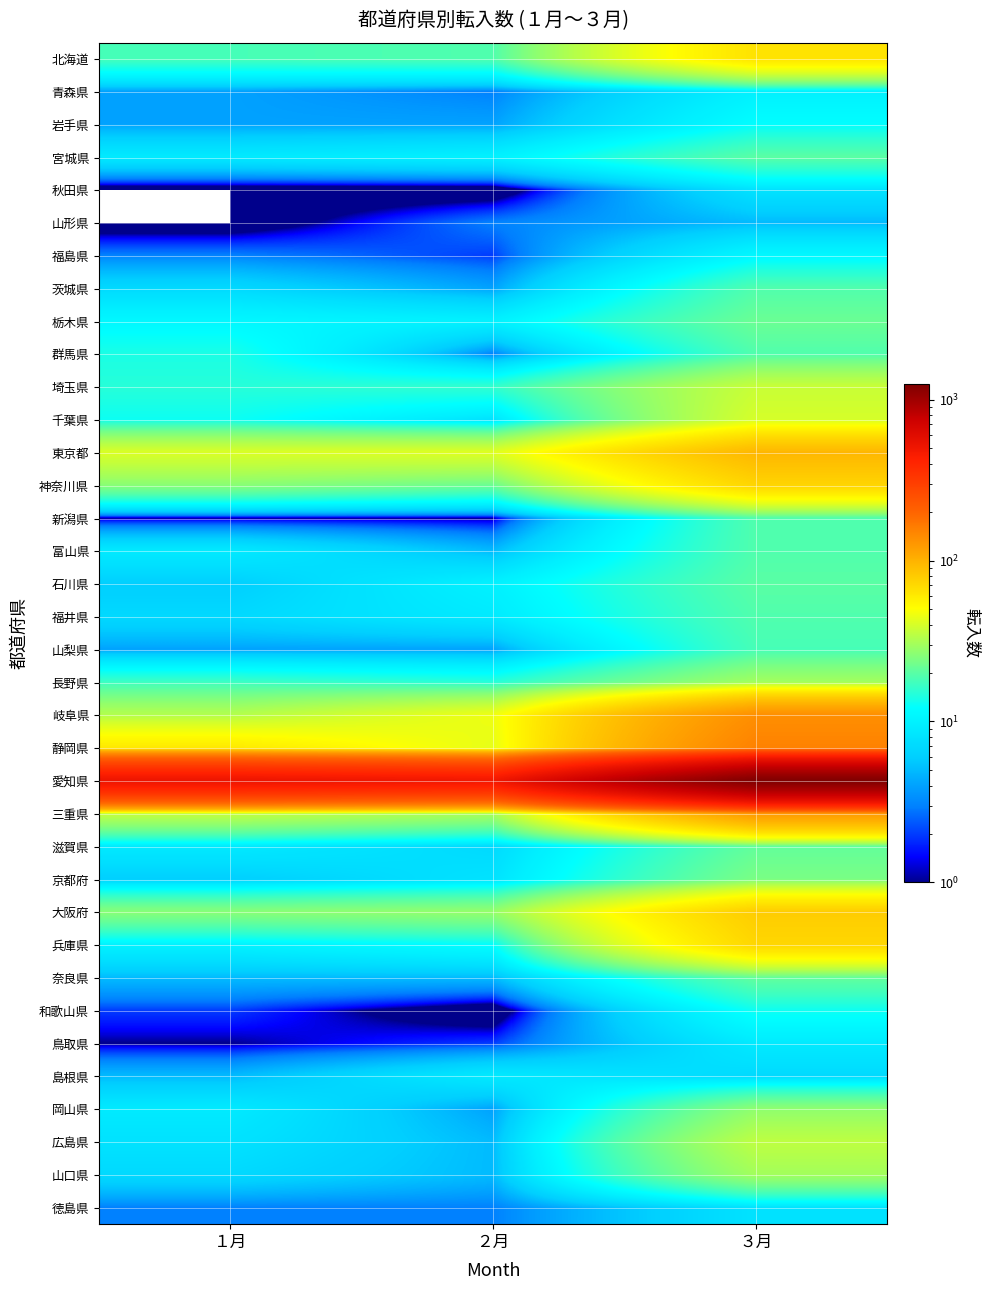

What is the total value across all series at ３月?

2567